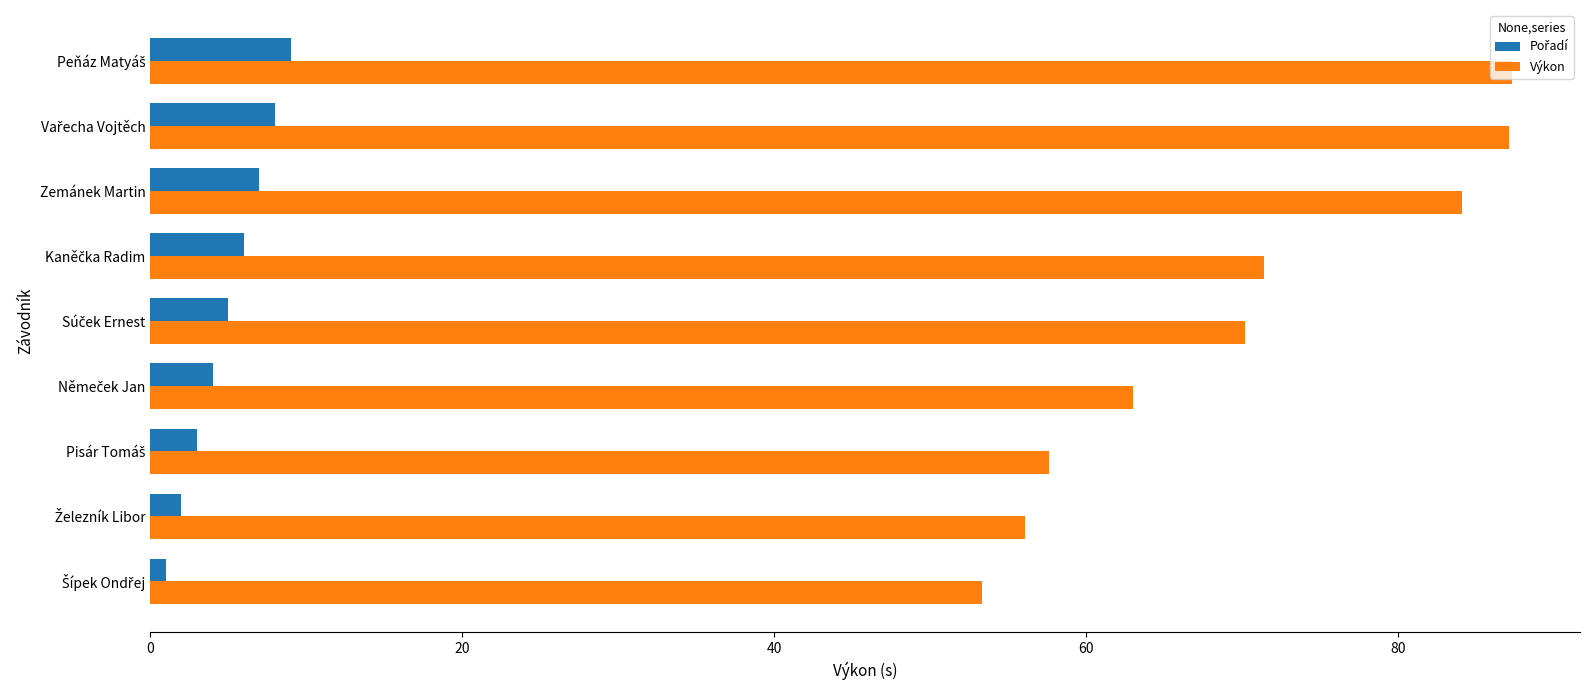

At how many categories does at least one series exceed 69?

5